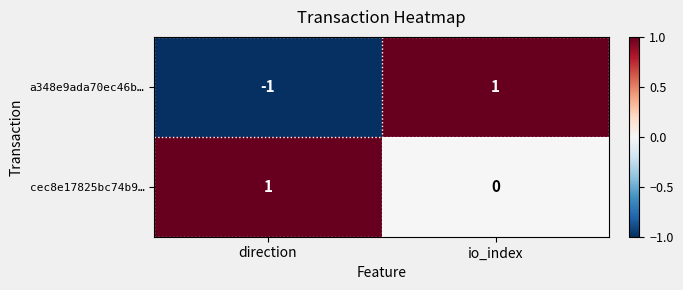

Reading left to right, transcribe all the data shown in this chart.

a348e9ada70ec46b…: -1	1
cec8e17825bc74b9…: 1	0